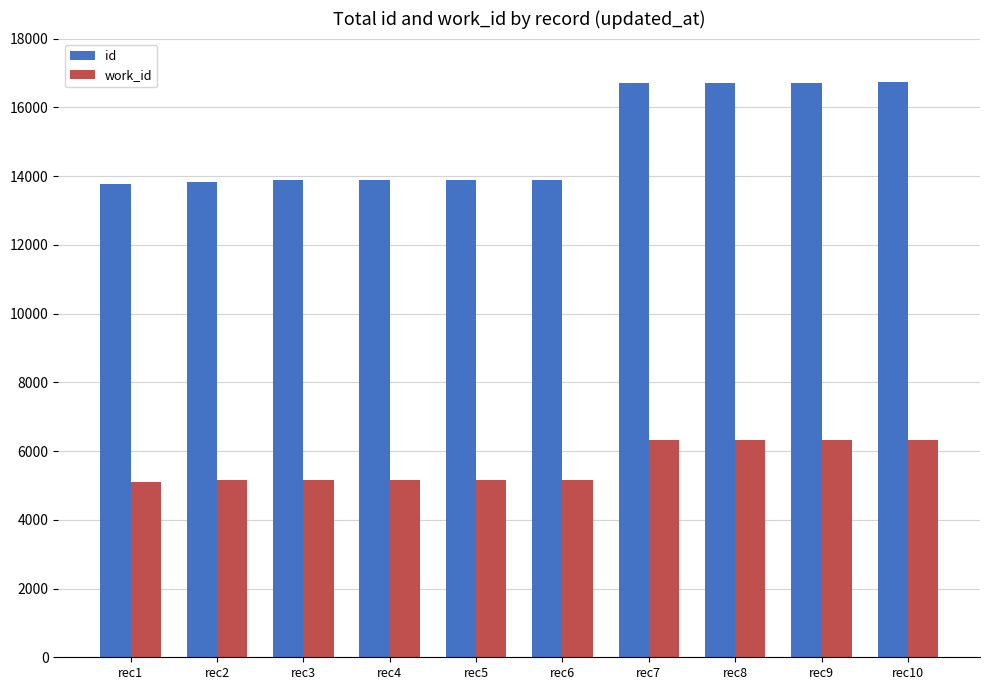

At rec4, list the series in order from smallest to largest.

work_id, id